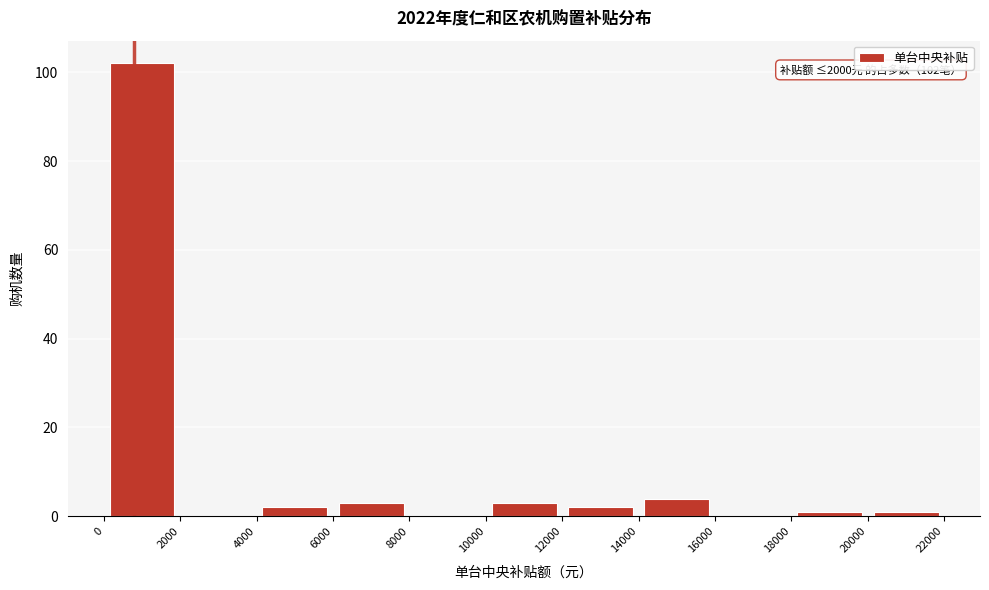

Over which range of the x-axis is the bar tallest?

0 to 2000